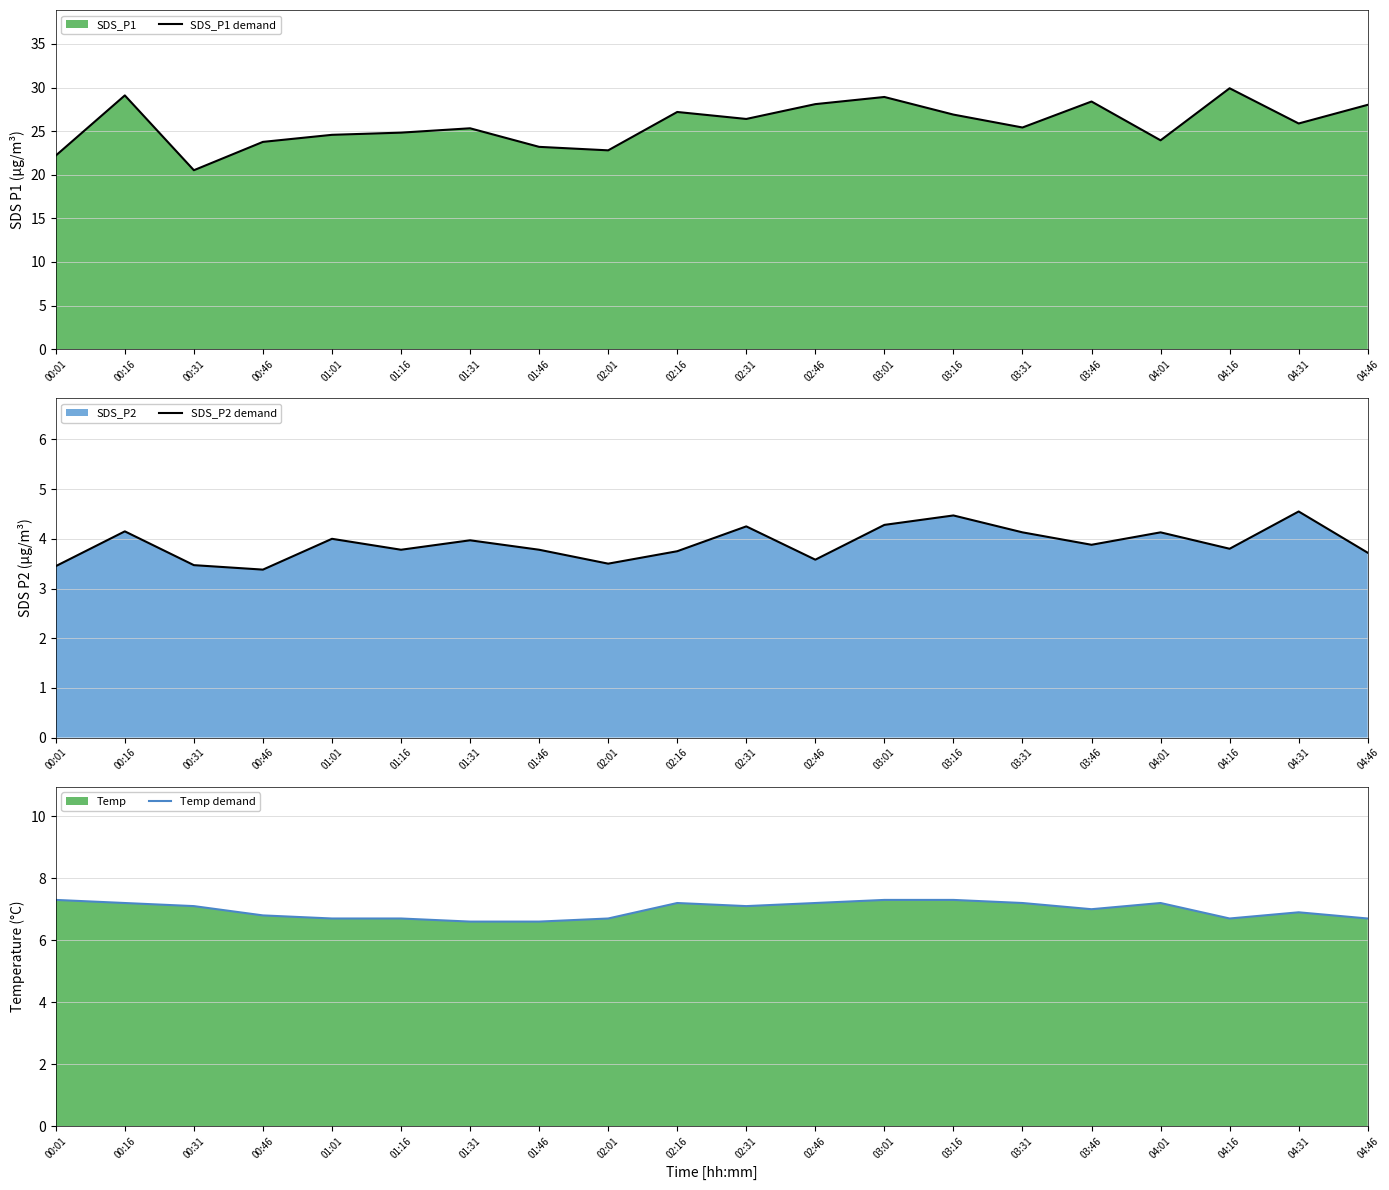

Rank the series at 04:16 from lowest to highest value.

SDS_P2 demand, Temp demand, SDS_P1 demand